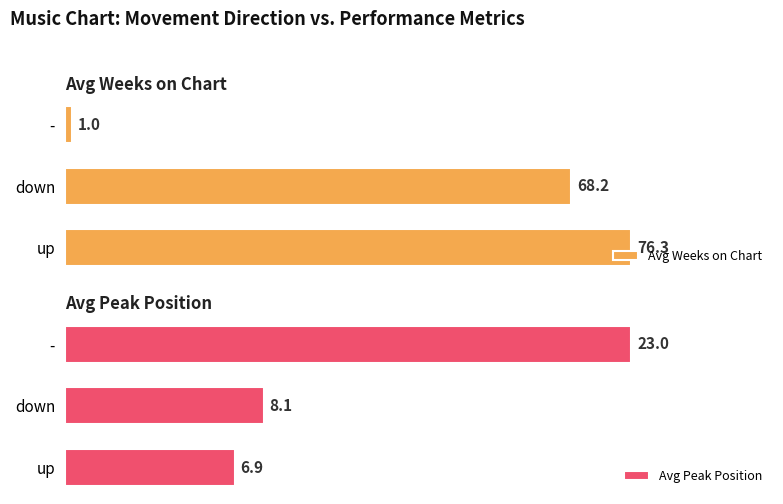

How many data points does each series have?

3